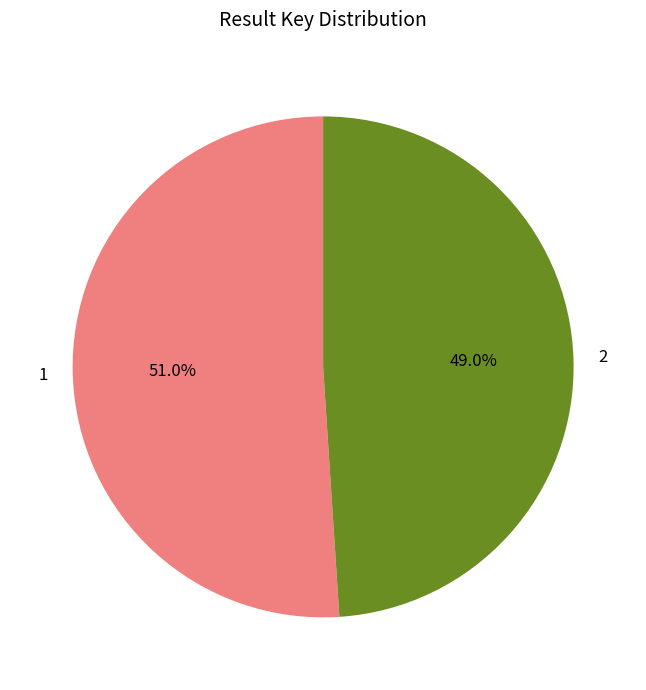

What percentage is the 2 slice, to the nearest percent?

49%